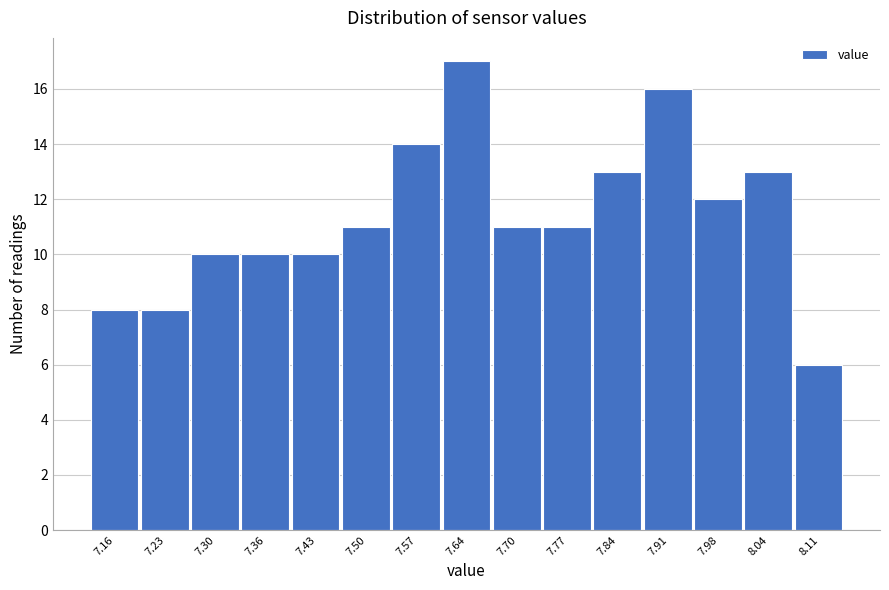

Reading left to right, extract all data points from this chart.

8	8	10	10	10	11	14	17	11	11	13	16	12	13	6